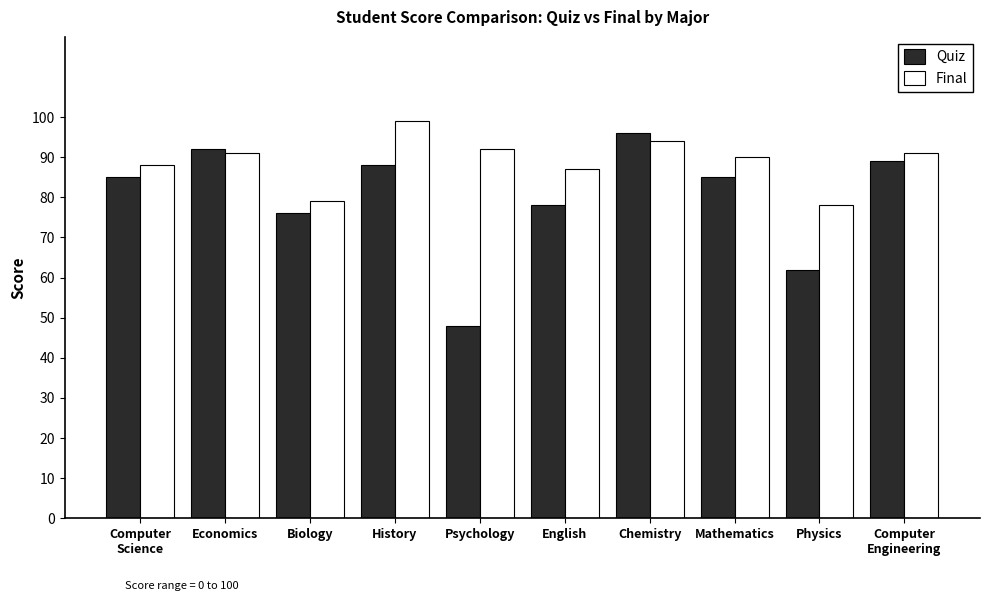

How many data points does each series have?

10